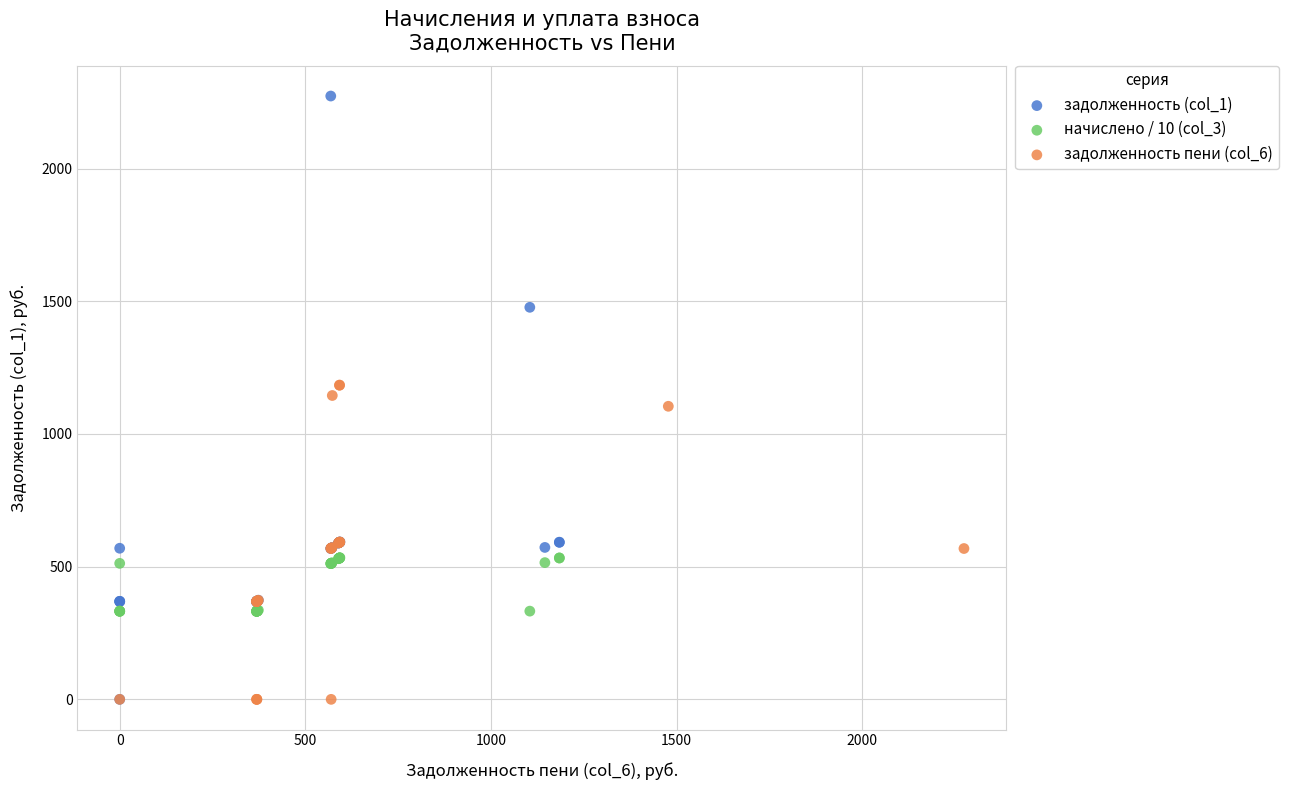

Which series has the widest spread of Y values?

задолженность (col_1)